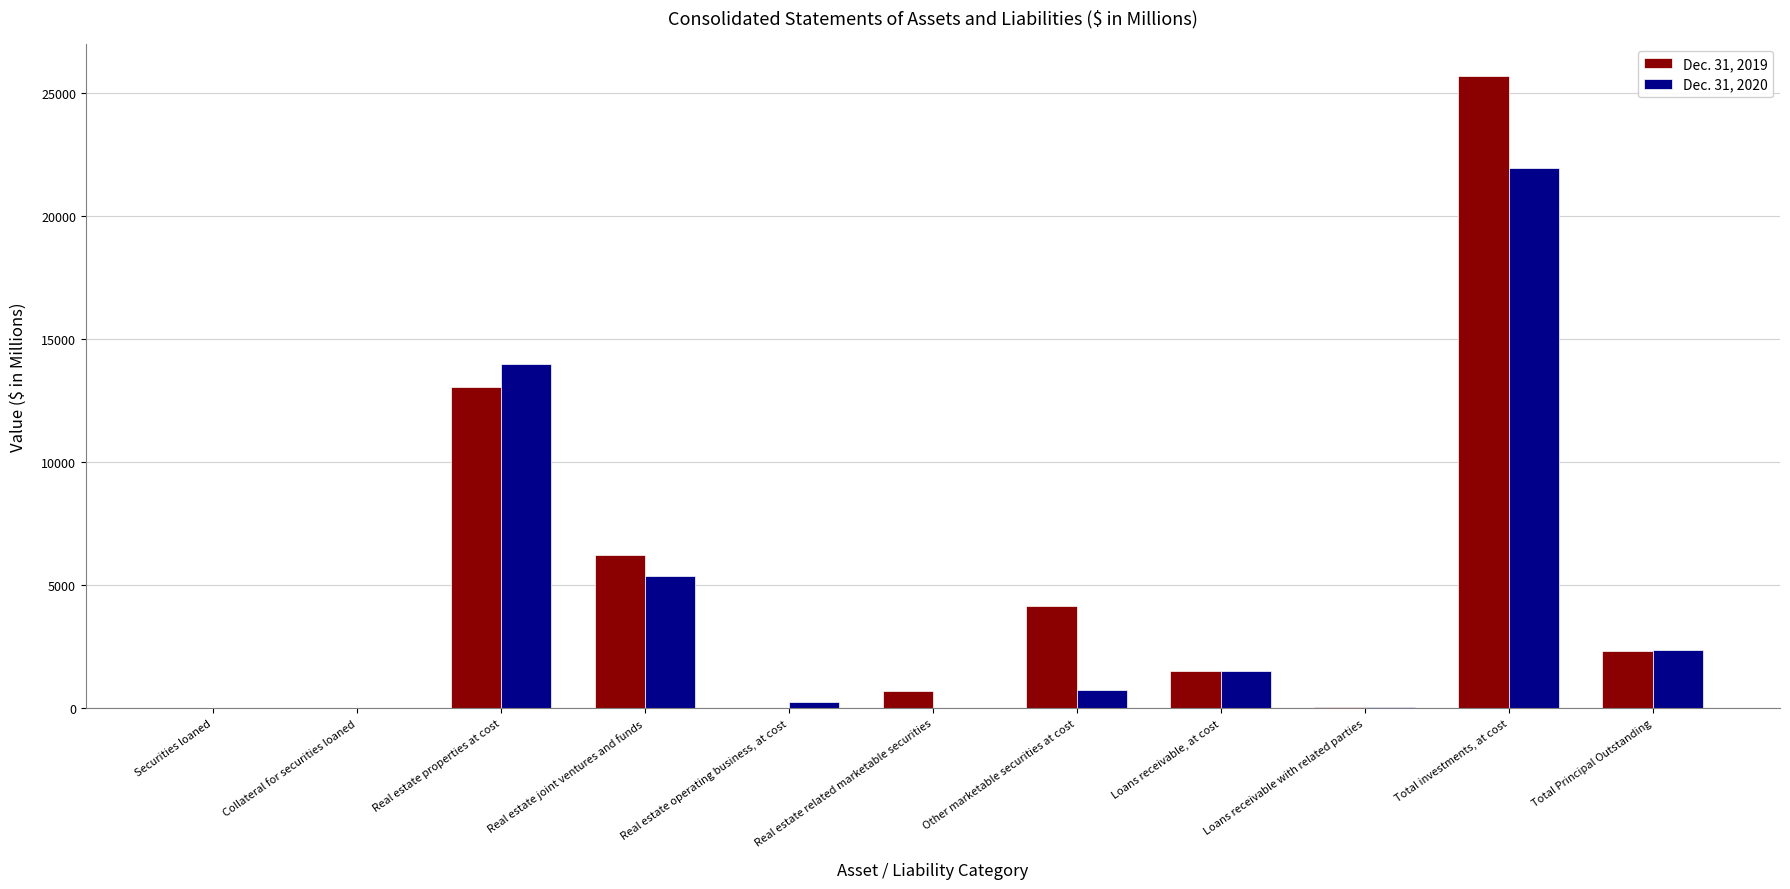

Is the value of Dec. 31, 2019 at Real estate joint ventures and funds greater than the value of Dec. 31, 2020 at Other marketable securities at cost?

Yes